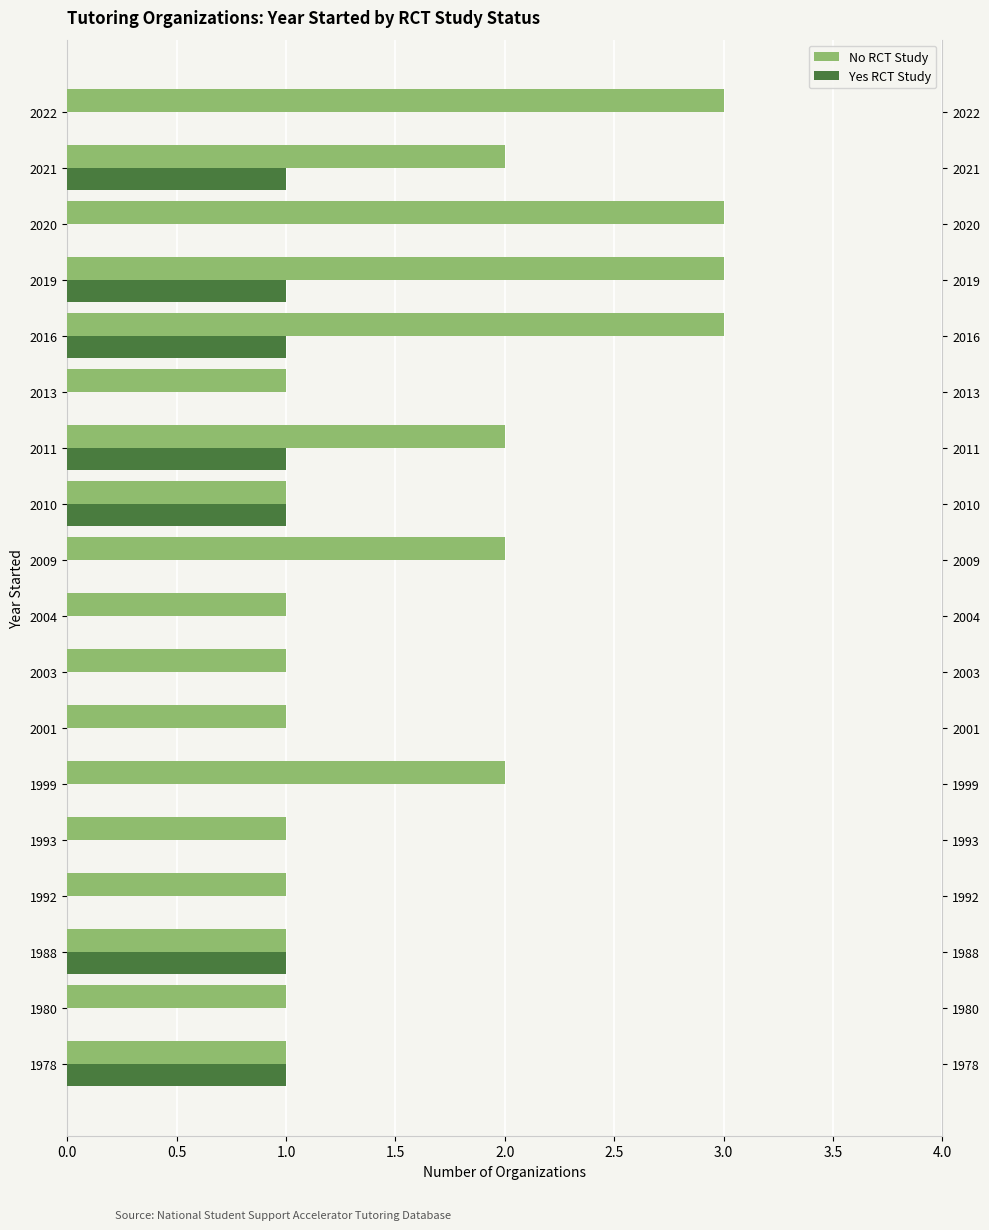

Reading left to right, transcribe all the data shown in this chart.

No RCT Study: 1	1	1	1	1	2	1	1	1	2	1	2	1	3	3	3	2	3
Yes RCT Study: 1	0	1	0	0	0	0	0	0	0	1	1	0	1	1	0	1	0